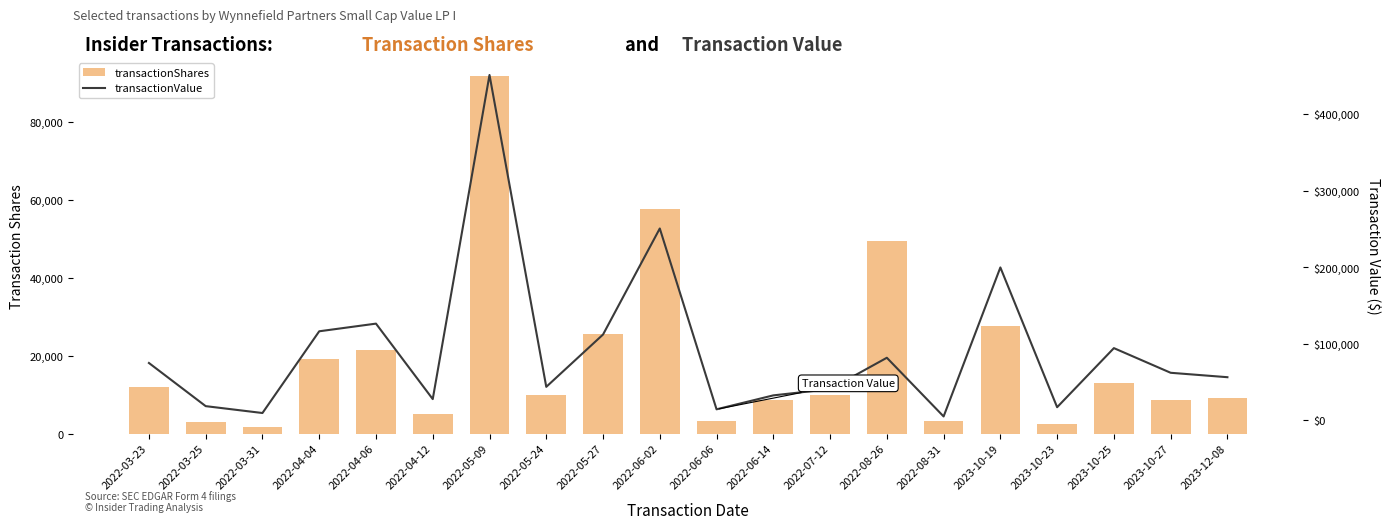

What is the value of the transactionValue bar at the 14th from the left?

81822